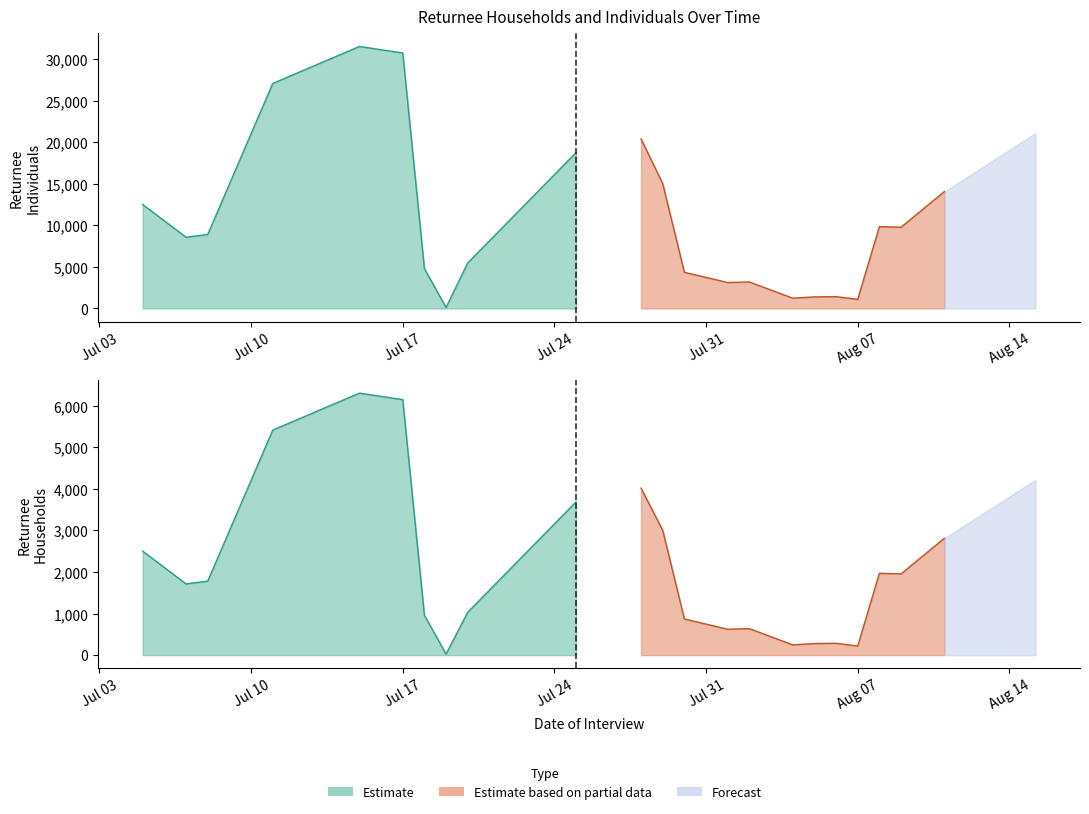

True or false: Returnee Indiv has more than 1 interior local peaks.

True